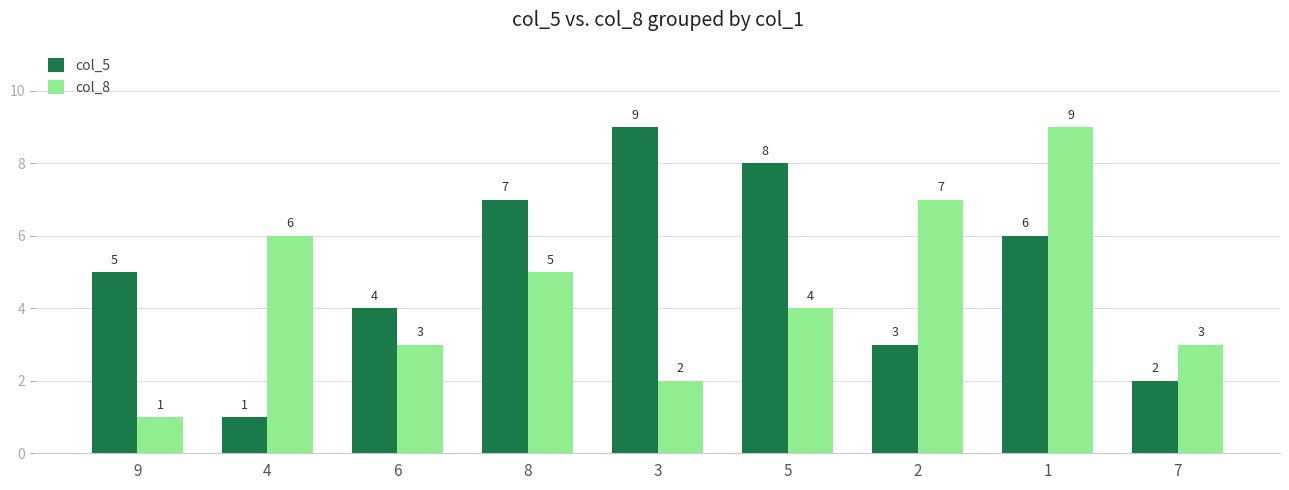

Count the number of categories in the chart.

9